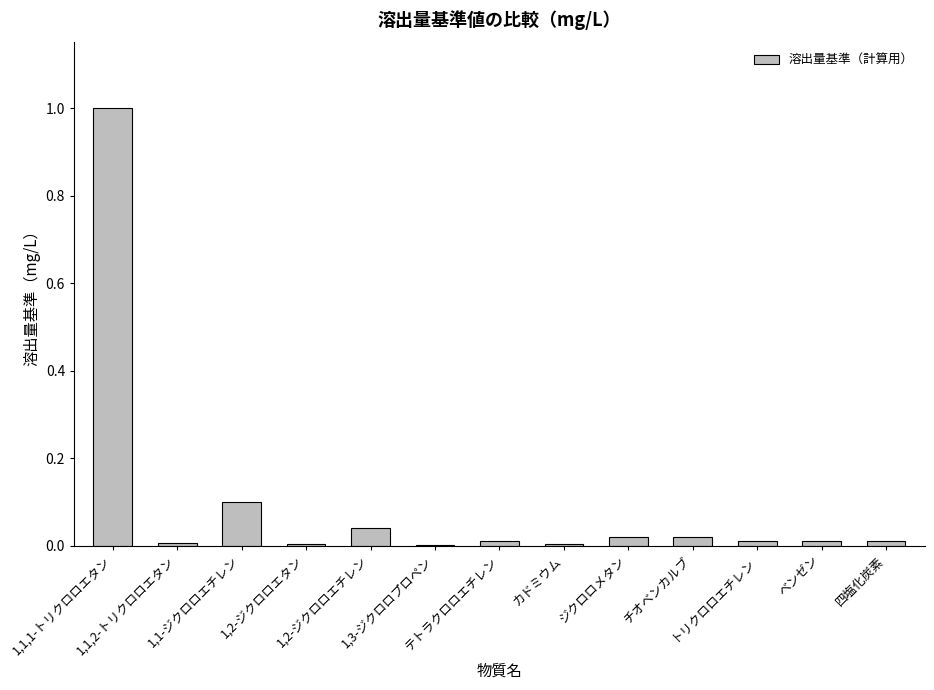

What is the greatest value displayed?

1.0